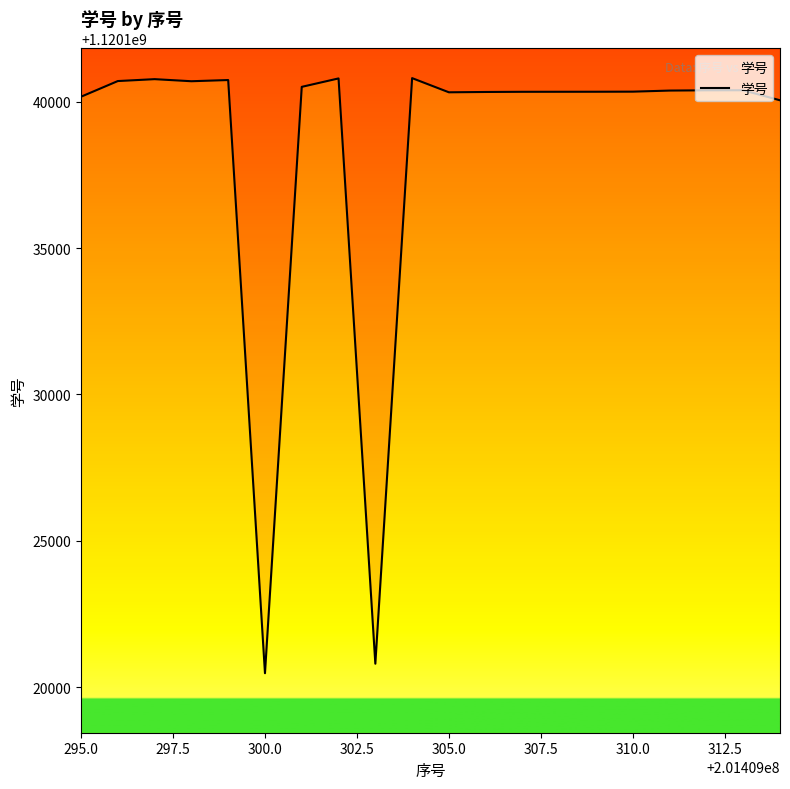

What is the difference between the maximum and minimum values?

20330